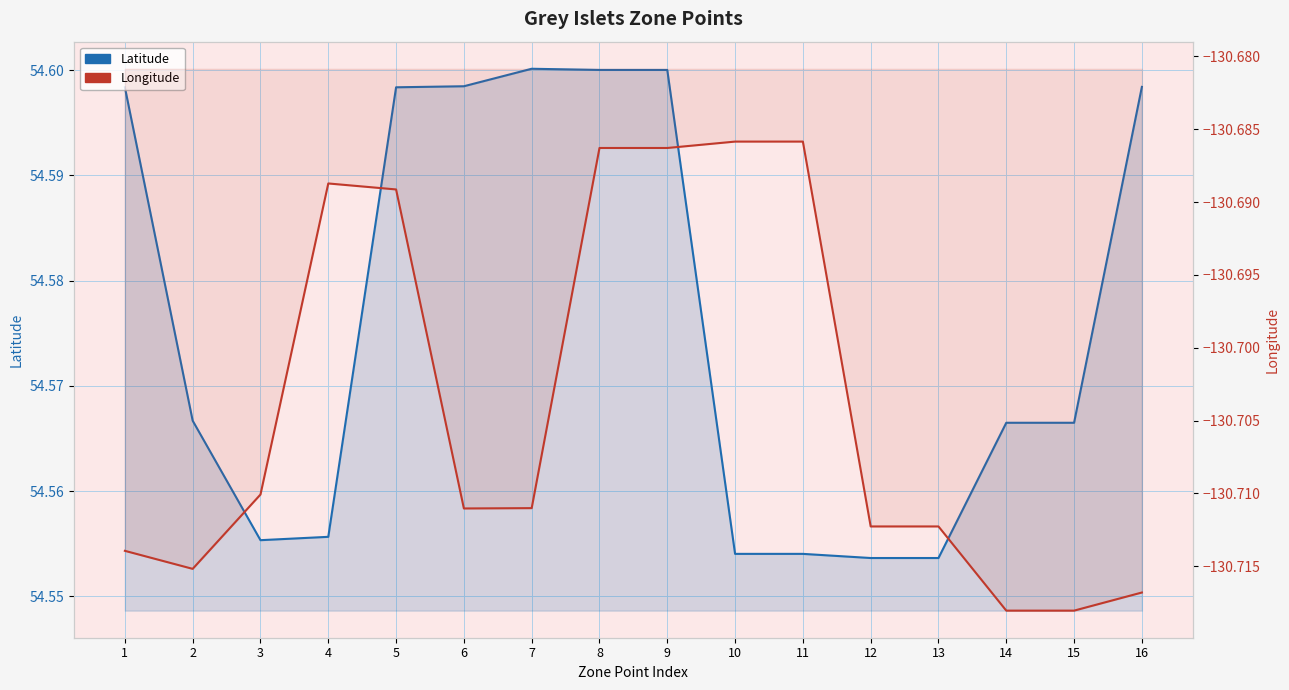

What is the approximate value of Latitude at 14?

54.6